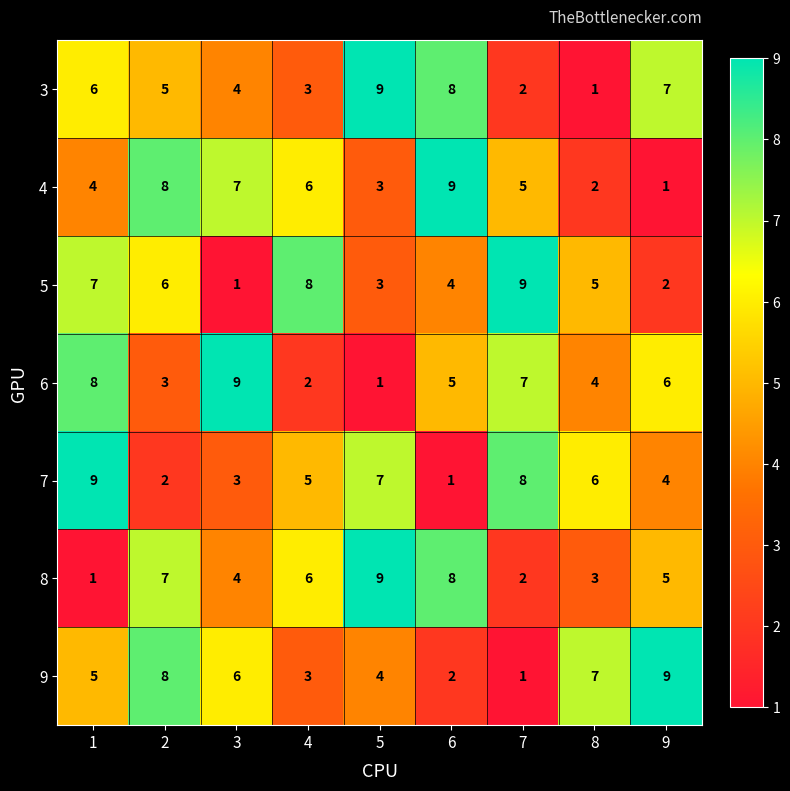

What is the average value of the 7 series?

5